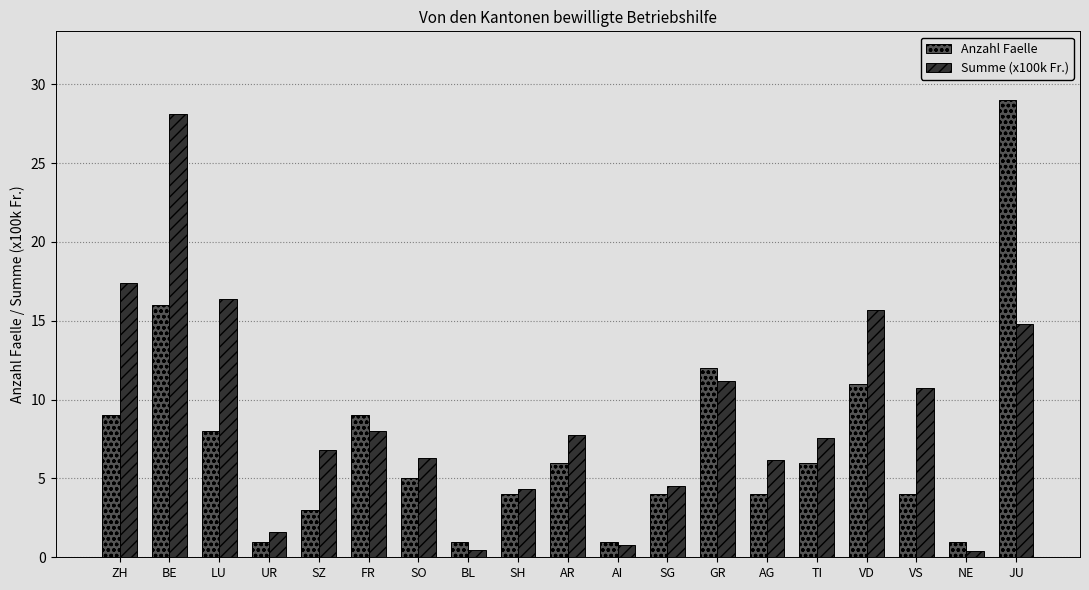

How many groups of bars are there?

19